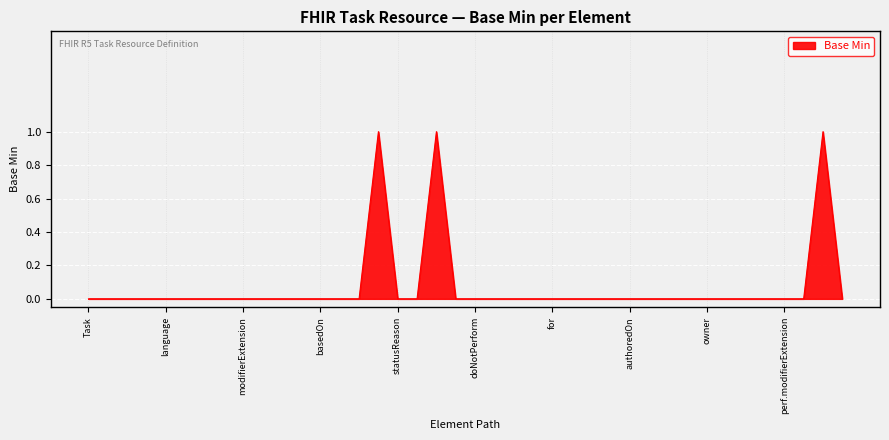

How many lines are shown in the chart?

1